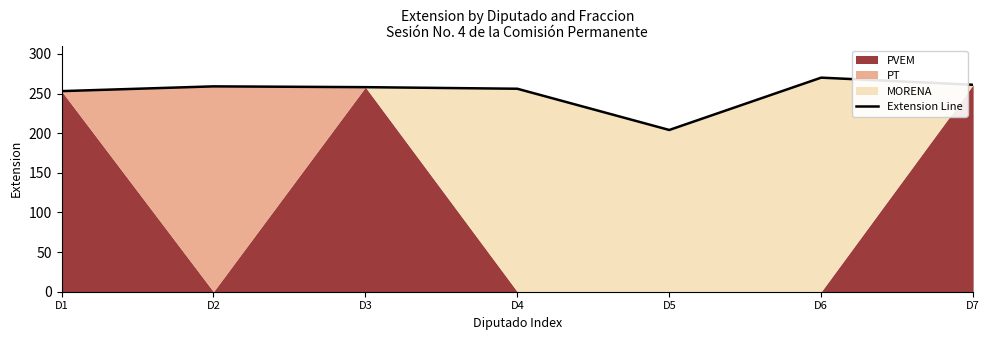

How many points are higher than both their immediate neighbors (excluding endpoints)?

2